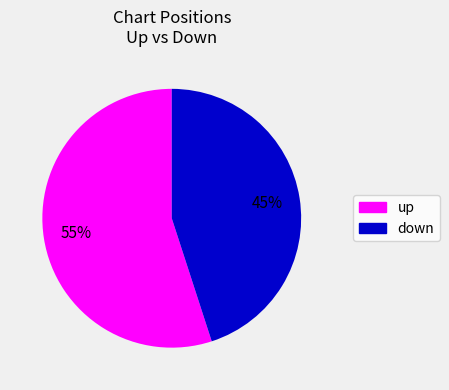

Do up and down together represent more than half of the pie?

Yes